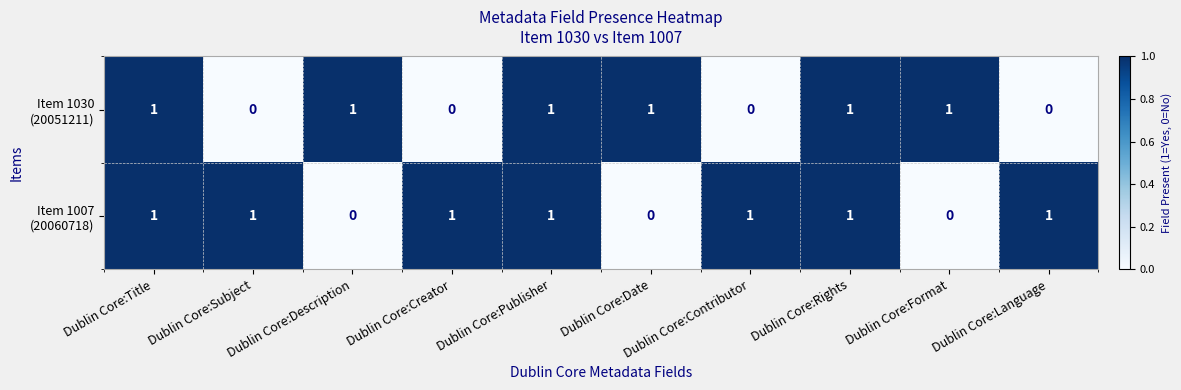

Count the number of data series in this chart.

2